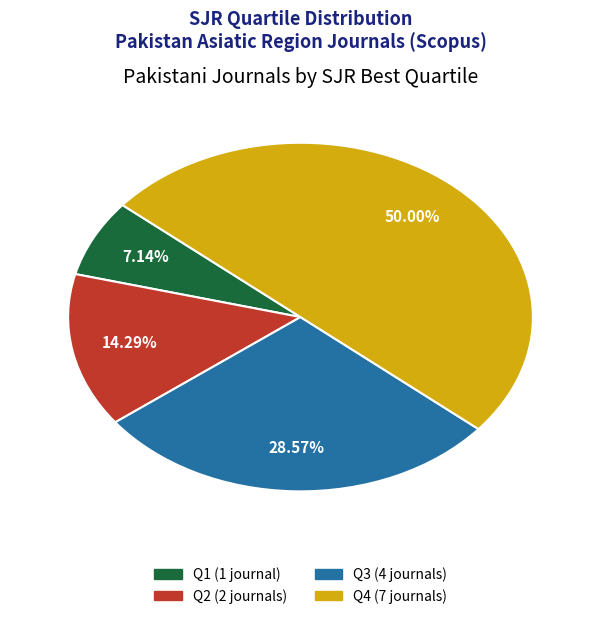

Does Q1 (1 journal) represent more than half of the total?

No